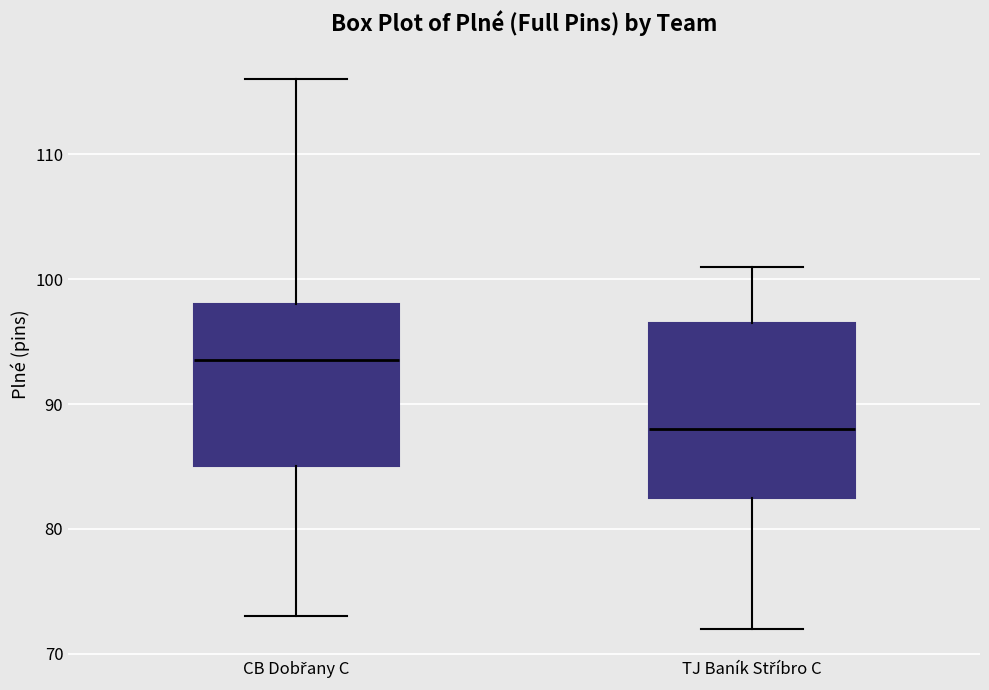

Where does the upper whisker of the box for TJ Baník Stříbro C end on the y-axis? The values are not printed on the chart, so give them approximately, as read against the axis.

101